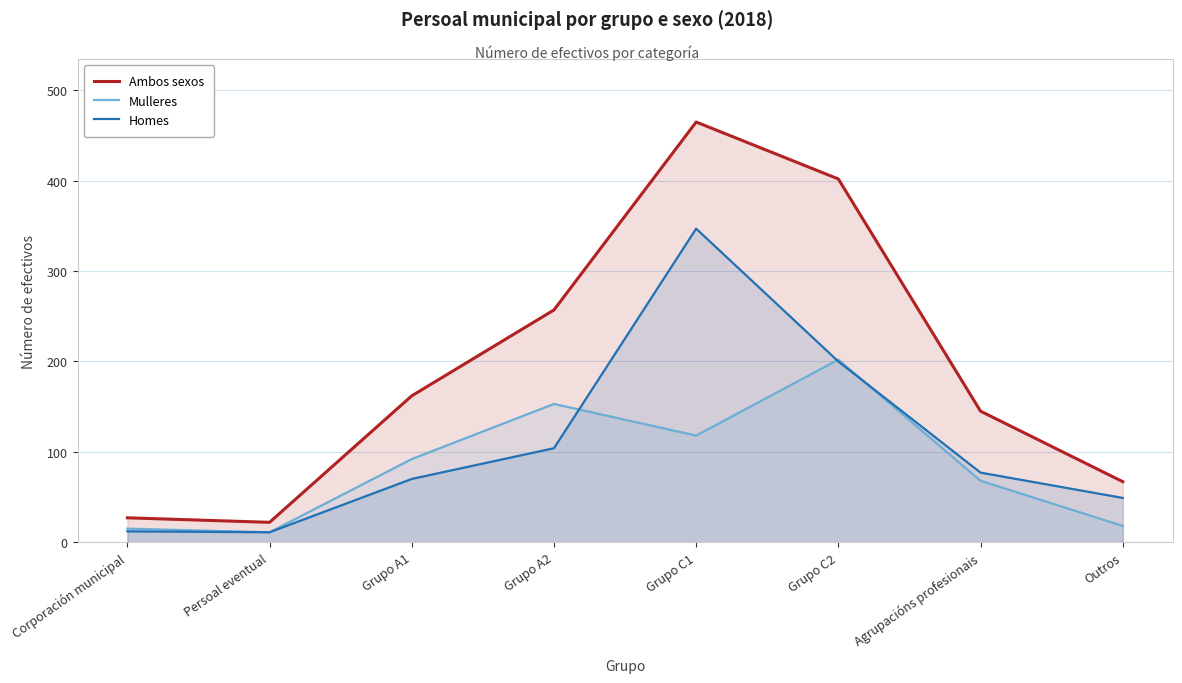

Is it true that Ambos sexos equals 343 at Grupo A2?

False